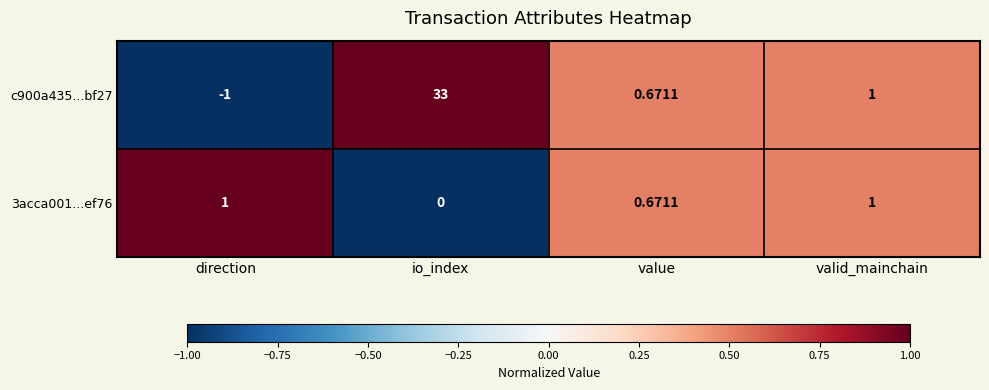

How many series are shown in this chart?

2